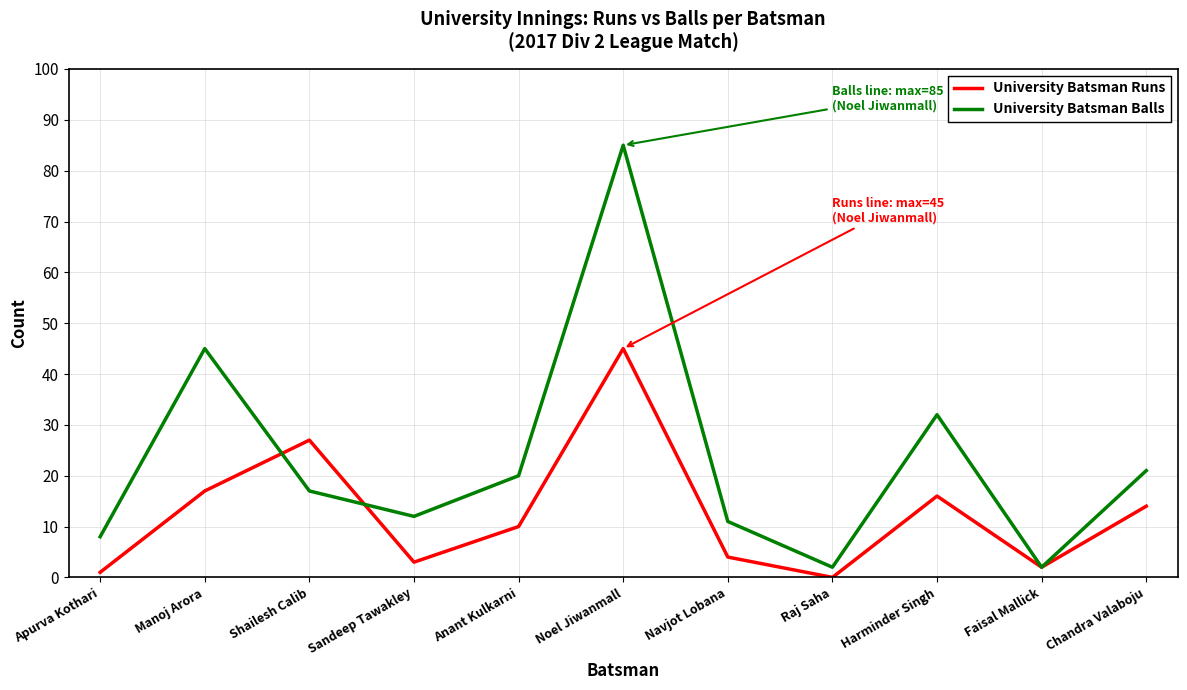

List the series in order of their overall mean, highest first.

University Batsman Balls, University Batsman Runs